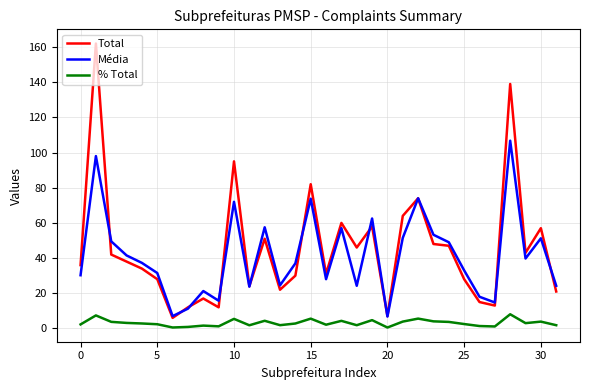

True or false: % Total and Total intersect in this chart.

False